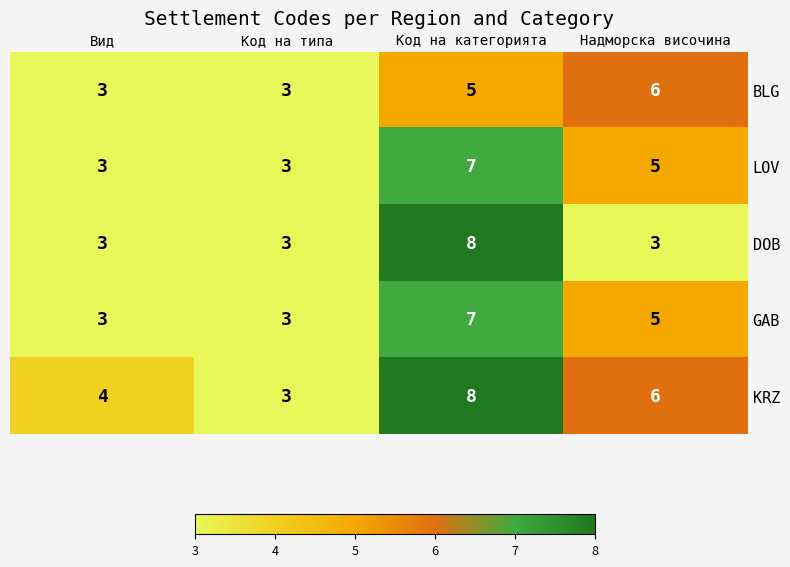

What value does the LOV series have at Код на категорията?

7